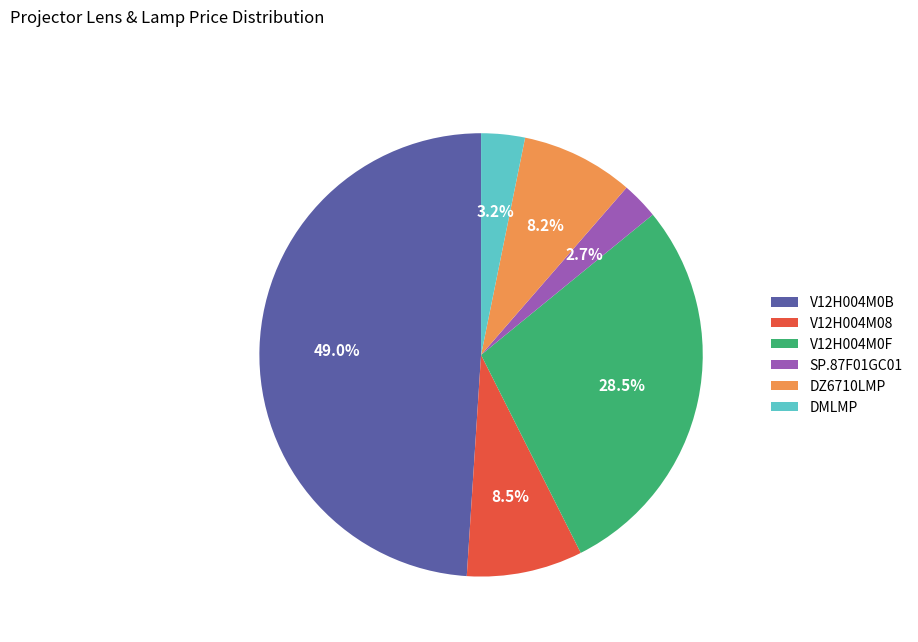

What is the largest slice in the pie chart?

V12H004M0B